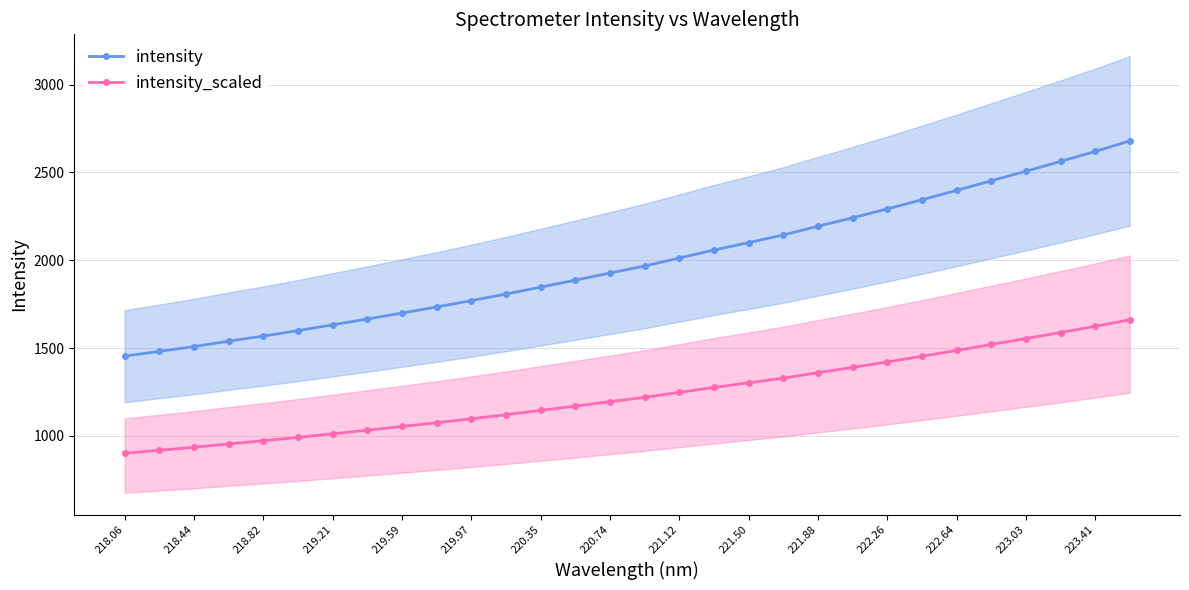

The value of intensity at 219.21 is 1632.5. True or false?

True